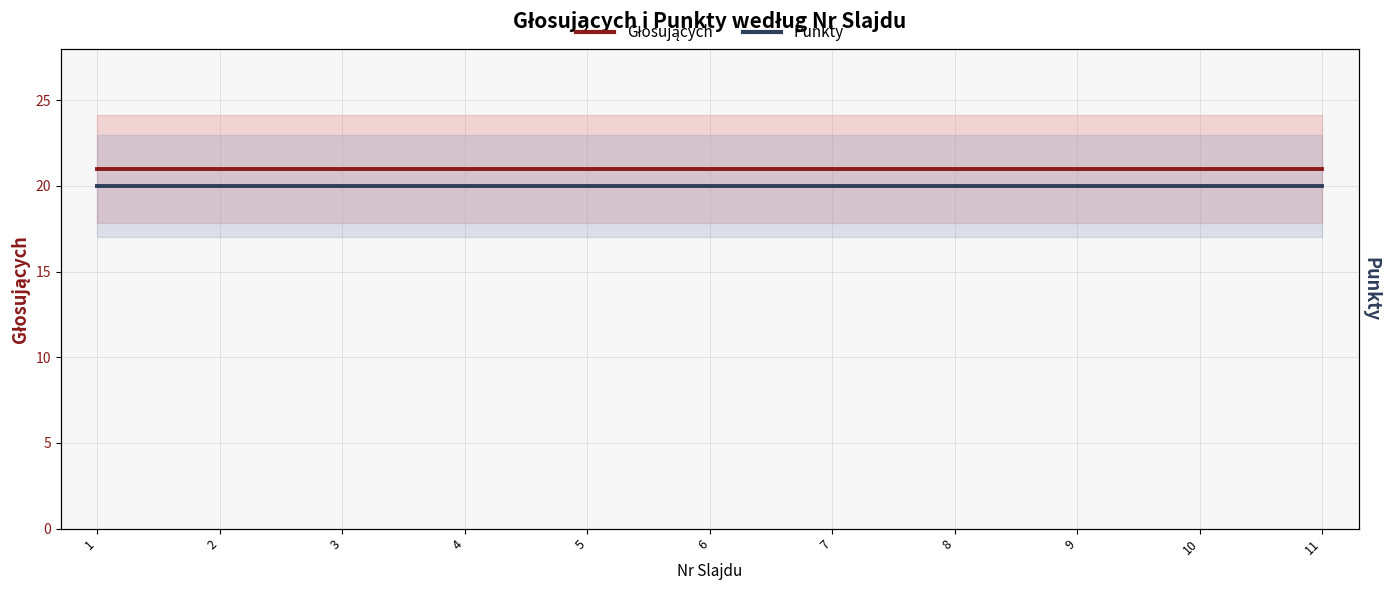

What is the value of the Głosujących point at the 6th from the left?

21